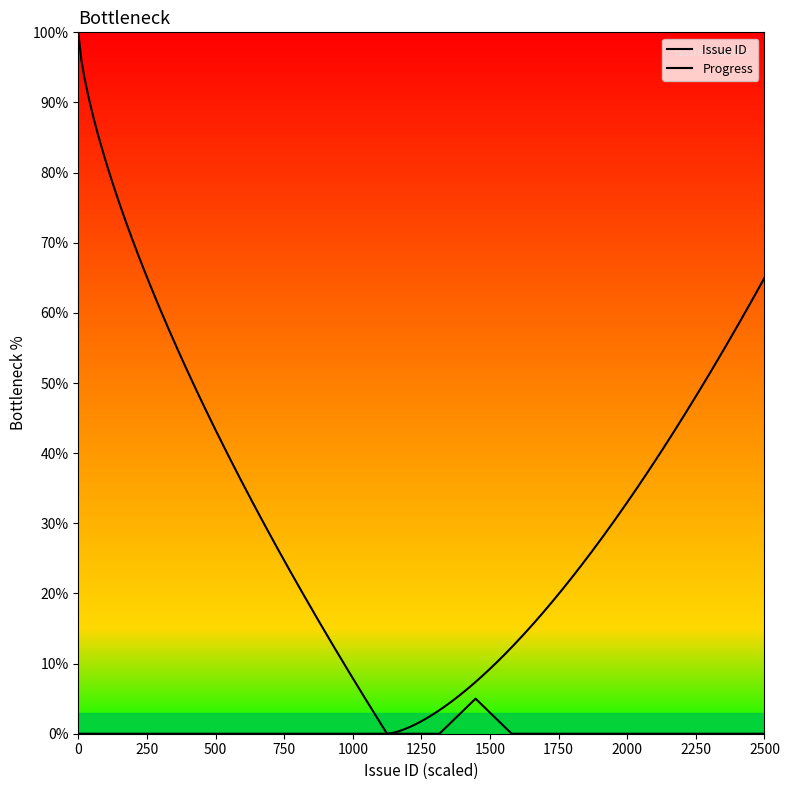

Is this an area chart (filled region under the line)?

No